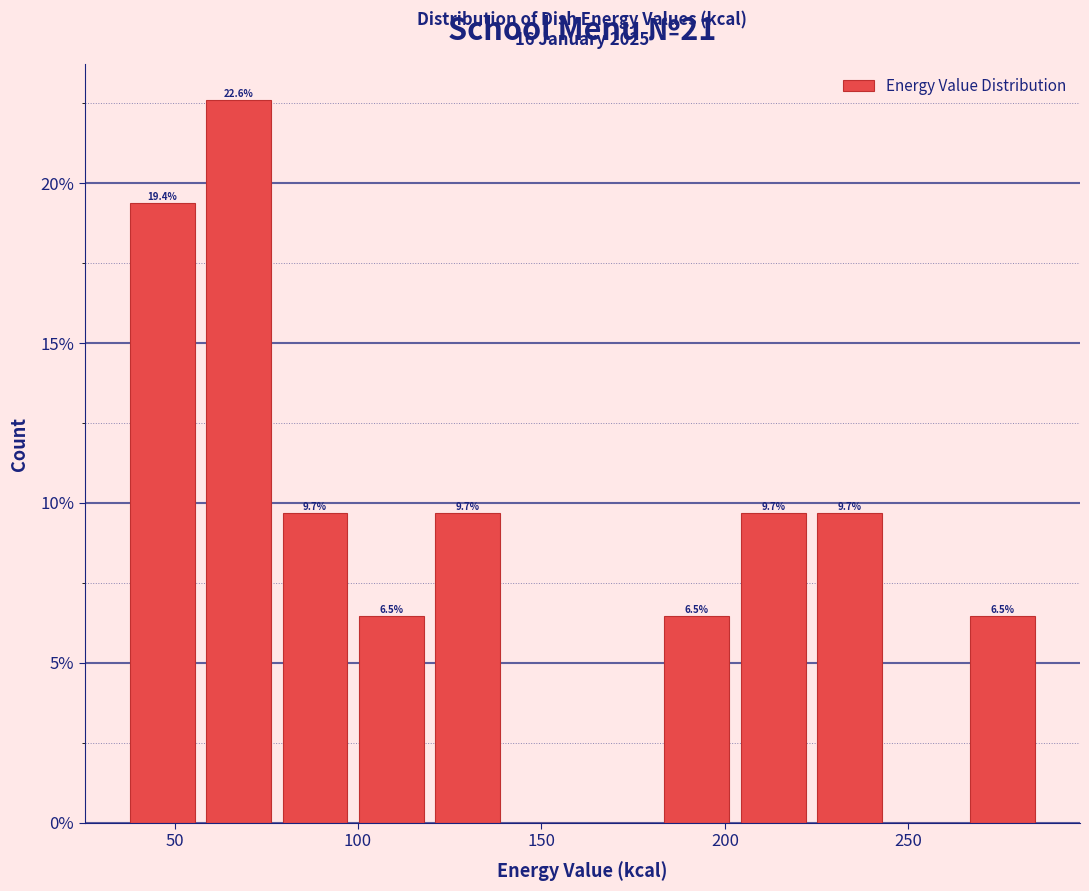

Which range on the x-axis has the tallest bar?

55 to 80